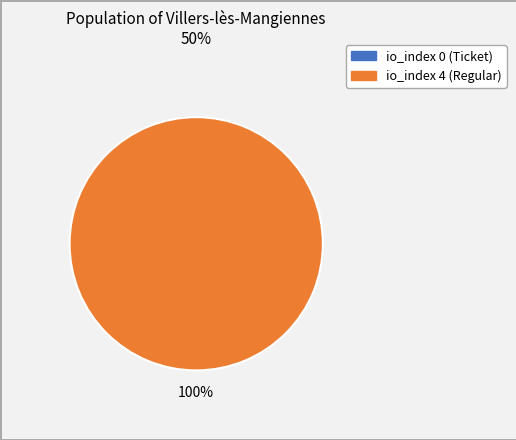

Count the number of slices in the pie.

2